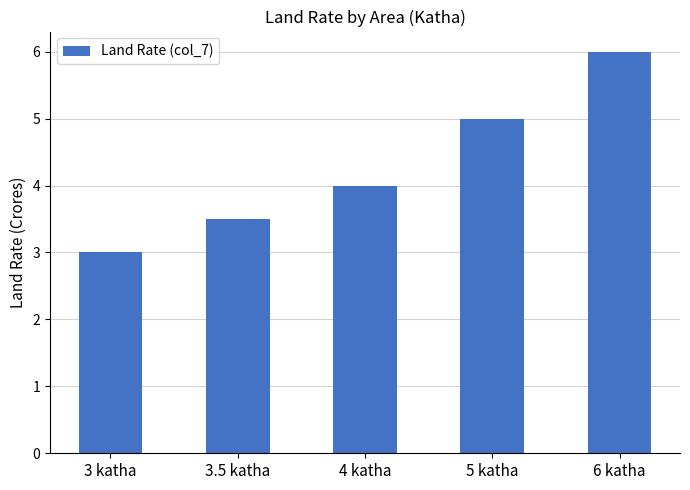

What is the ratio of the value at 3 katha to the value at 6 katha?

0.5